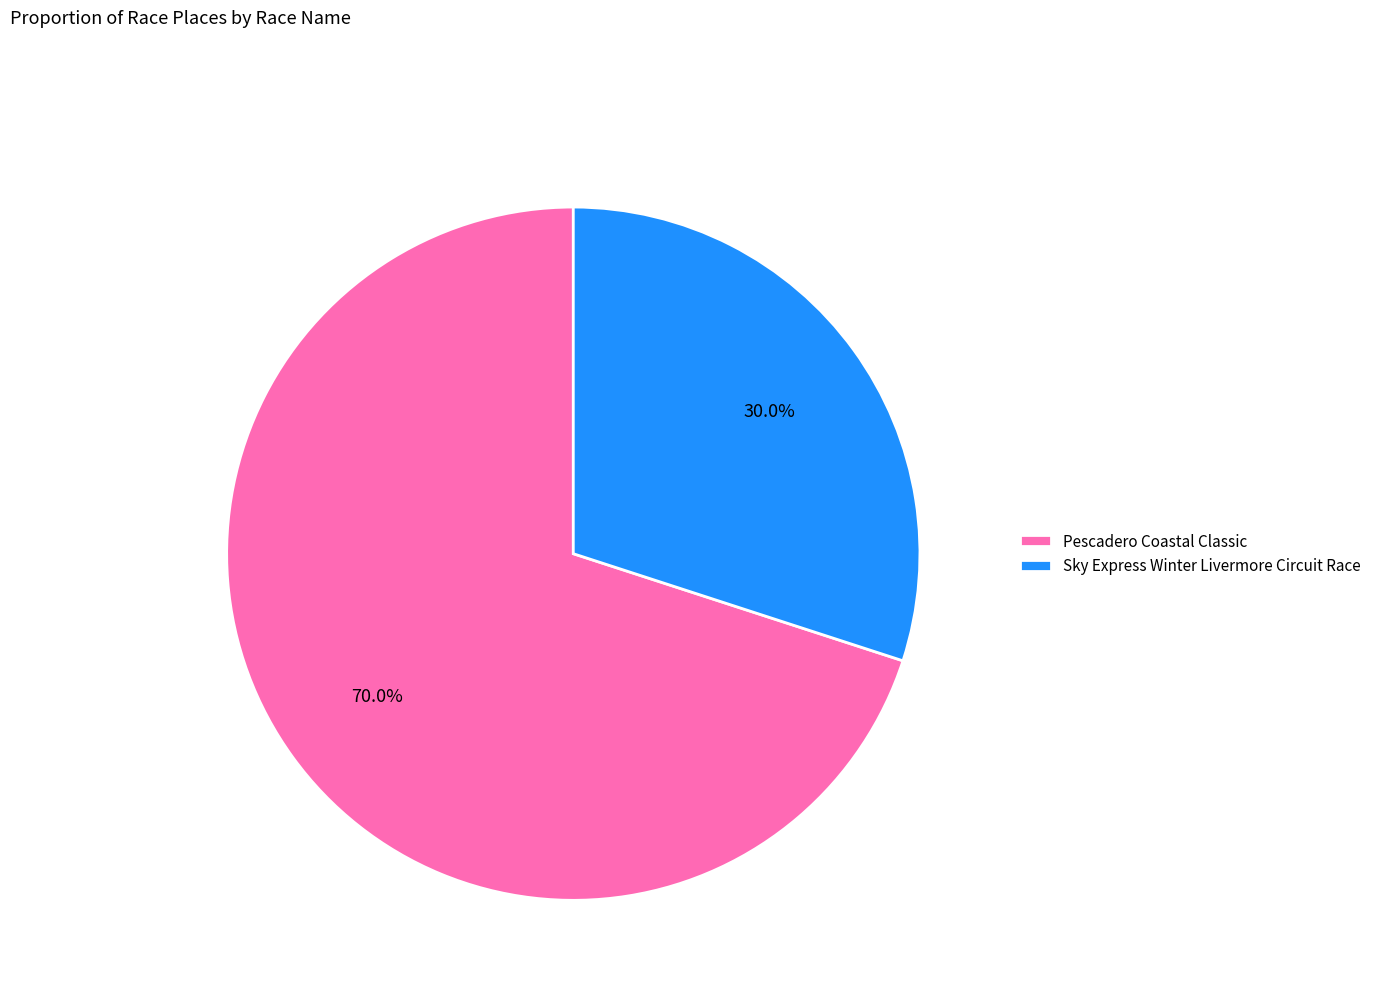

What is the largest slice in the pie chart?

Pescadero Coastal Classic